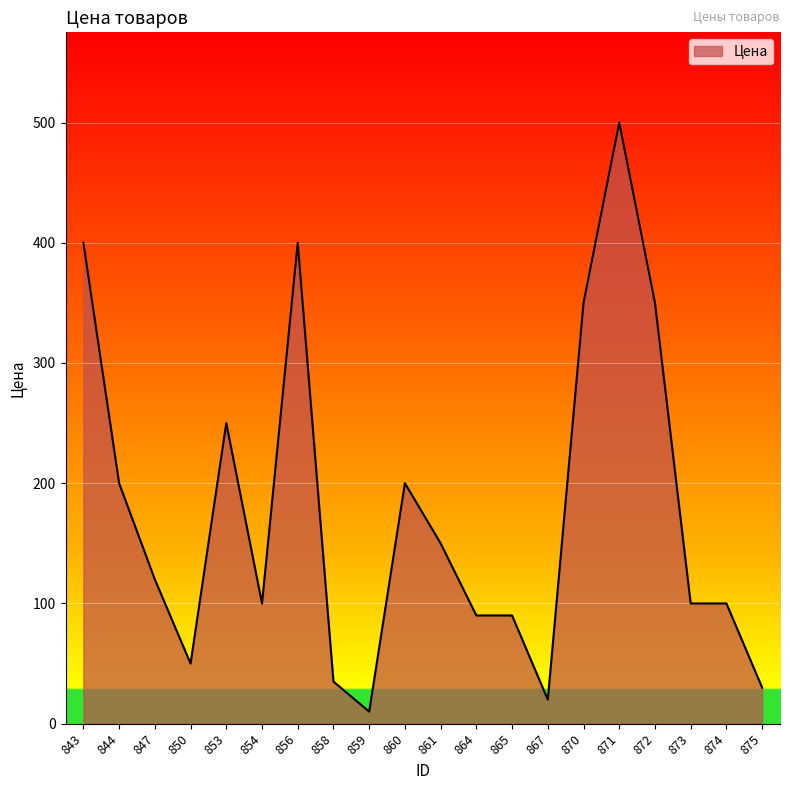

Read the value at 843.

400